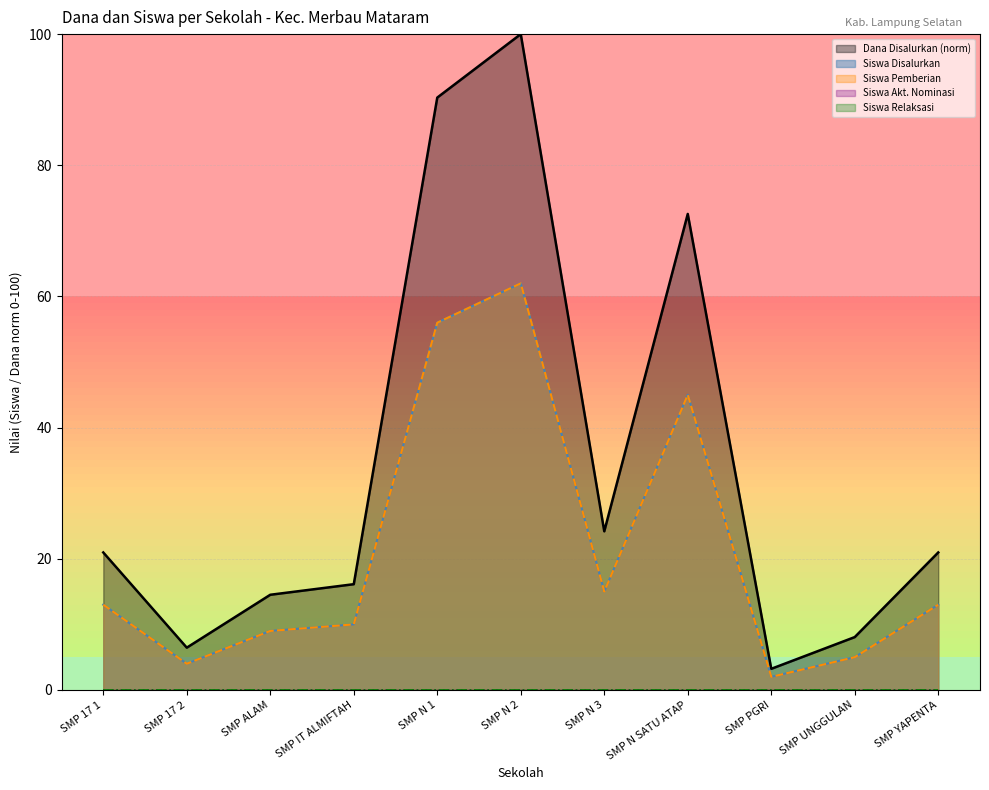

List the series in order of their peak value, highest first.

Dana Disalurkan (norm) line, Siswa Disalurkan line, Siswa Pemberian line, Siswa Akt. Nominasi line, Siswa Relaksasi line